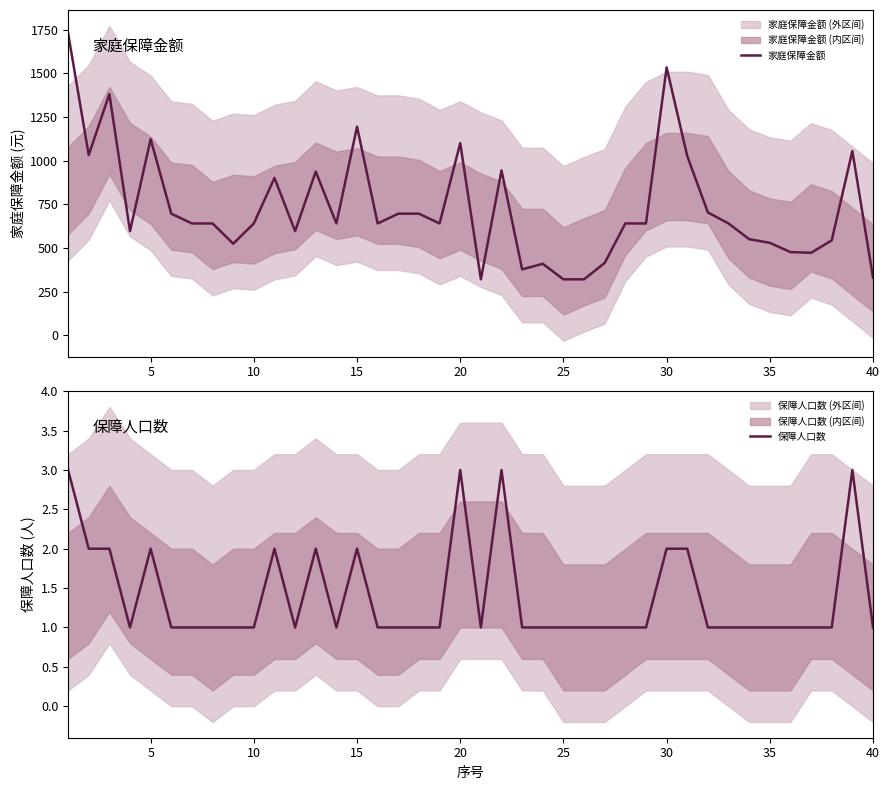

Which series has the largest total across all categories?

家庭保障金额